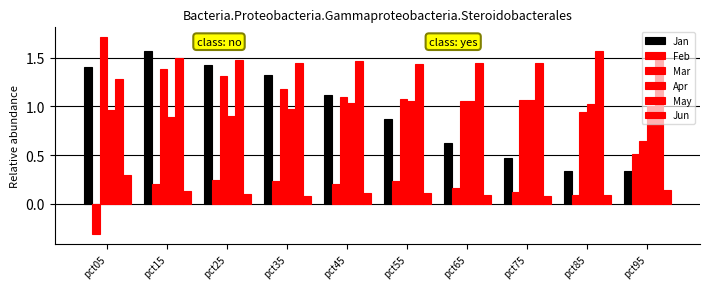

Are the bars horizontal?

No